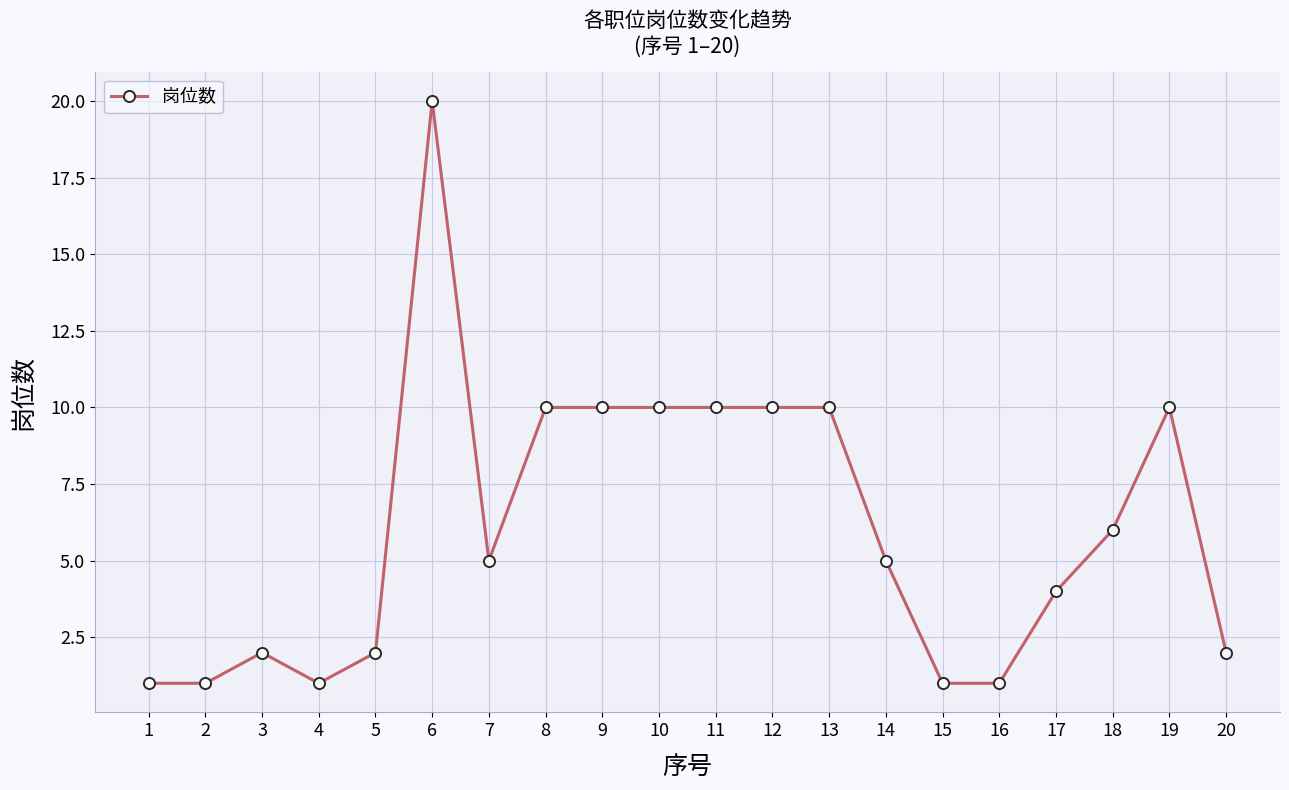

How many series are shown in this chart?

1